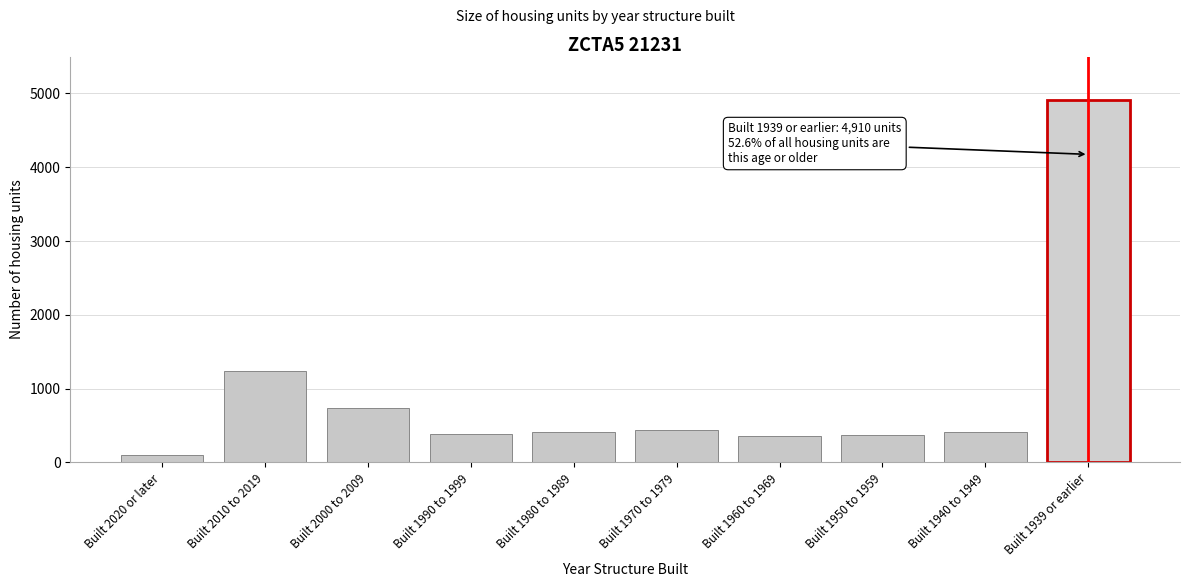

Read the value at Built 1980 to 1989.

414